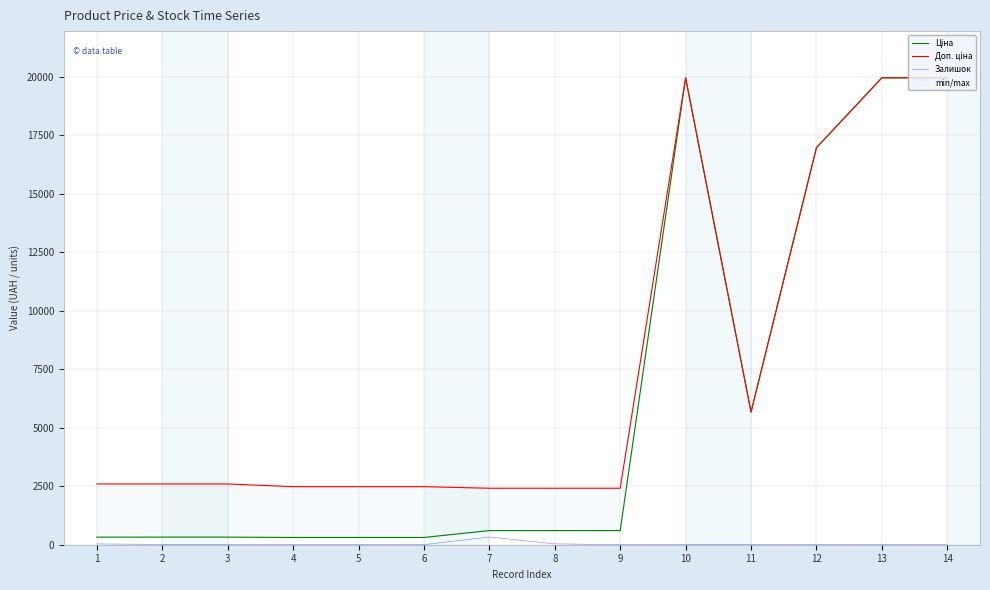

Read the Доп. ціна value at 7.

2414.8